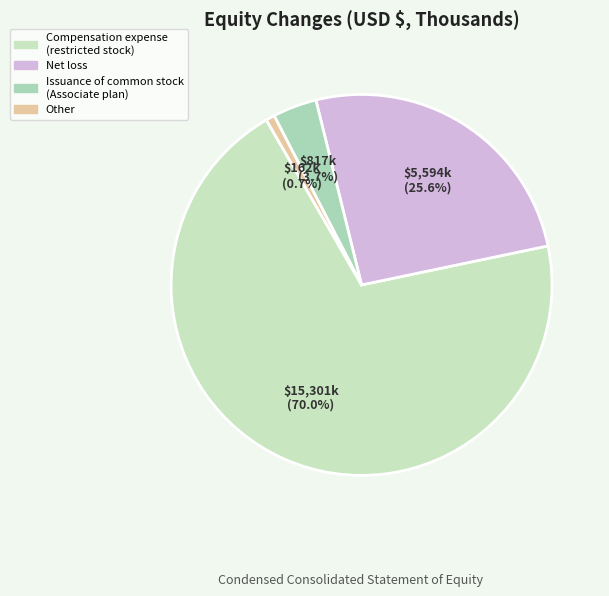

Which category has the biggest portion of the pie?

Compensation expense (restricted stock)